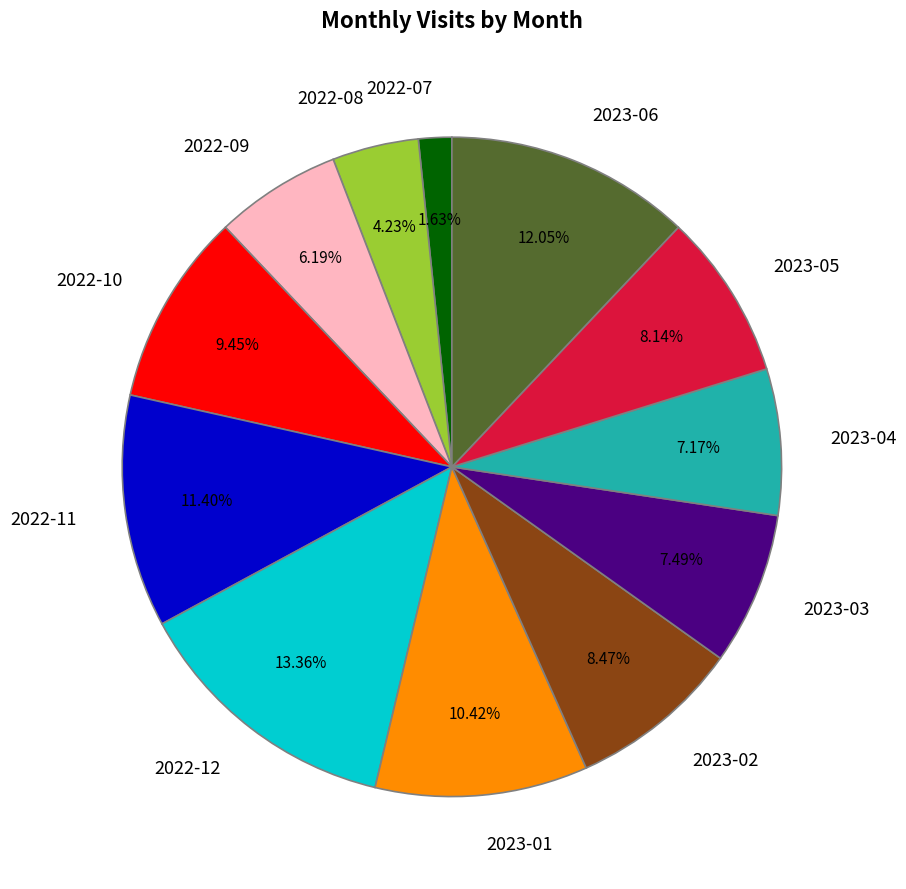

Do 2023-03 and 2022-10 together represent more than half of the pie?

No